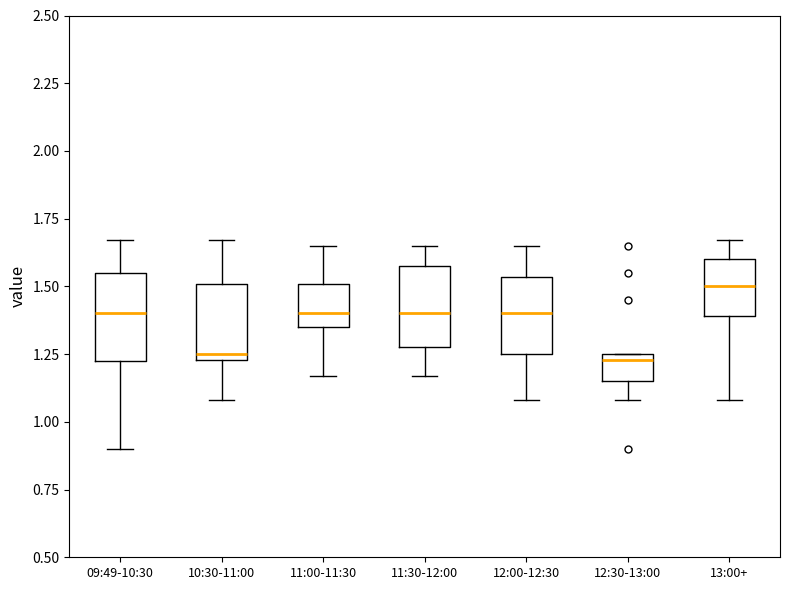

Where does the median line of the box for 11:00-11:30 sit on the y-axis? The values are not printed on the chart, so give them approximately, as read against the axis.

1.40